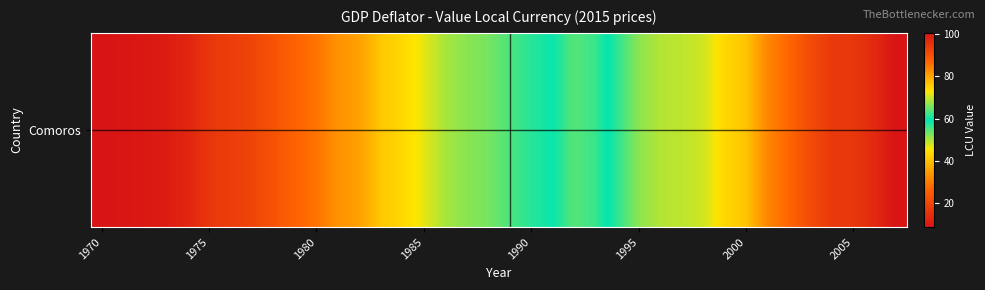

Which category has the lowest value across all series?

1970